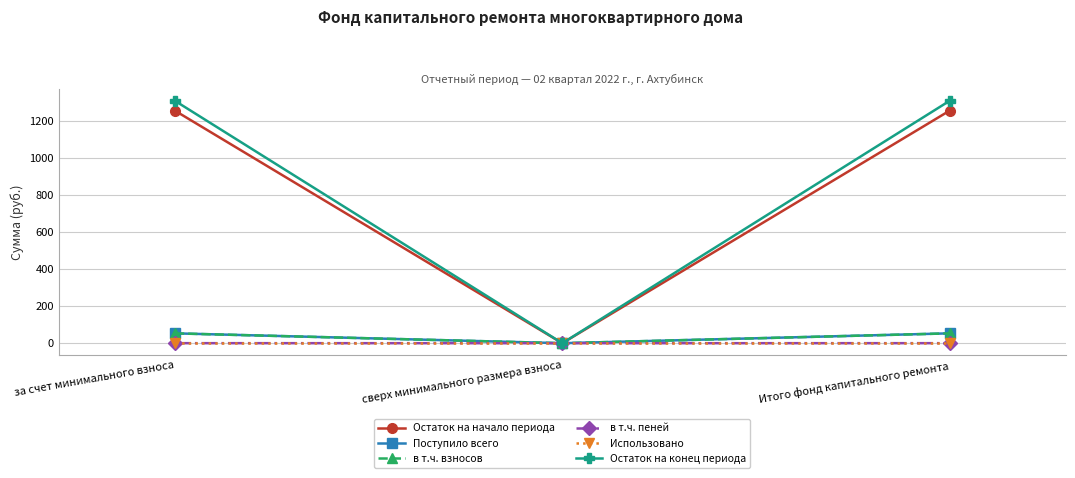

What is the sum of all Поступило всего values?

106.3